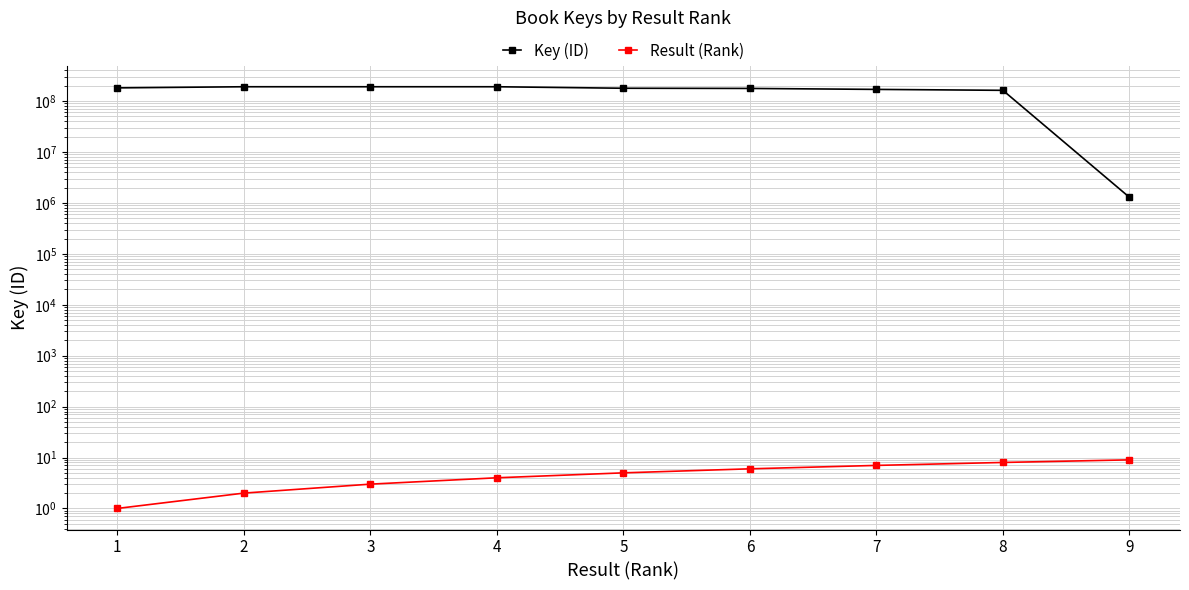

Does the chart display data point markers on the line(s)?

Yes